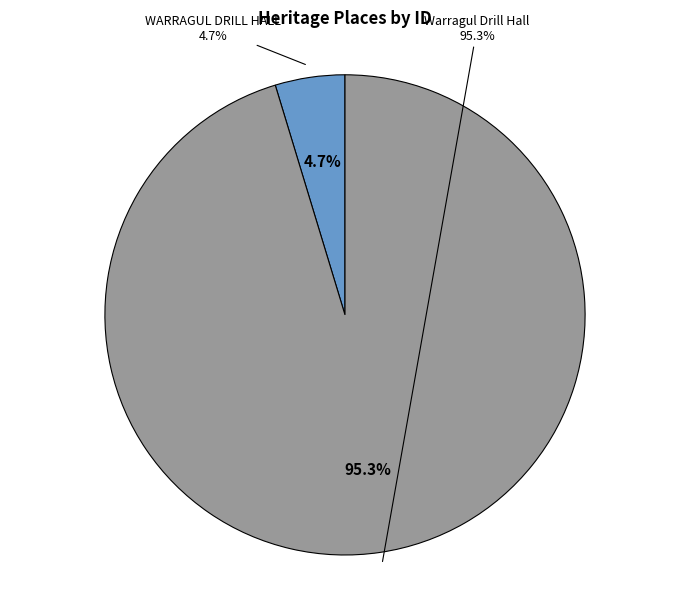

True or false: WARRAGUL DRILL HALL accounts for 5% of the total.

True